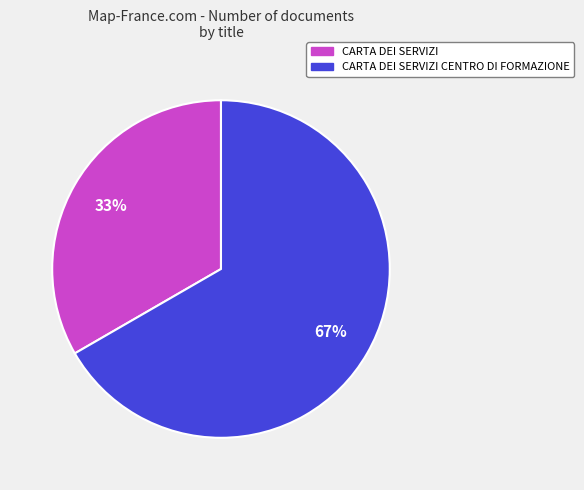

To the nearest percent, what is the average slice percentage?

50%